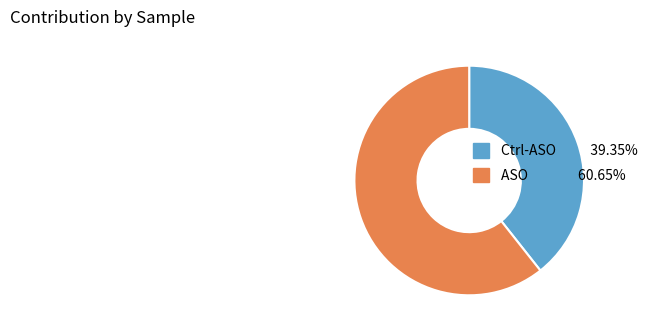

How many slices are in this pie chart?

2